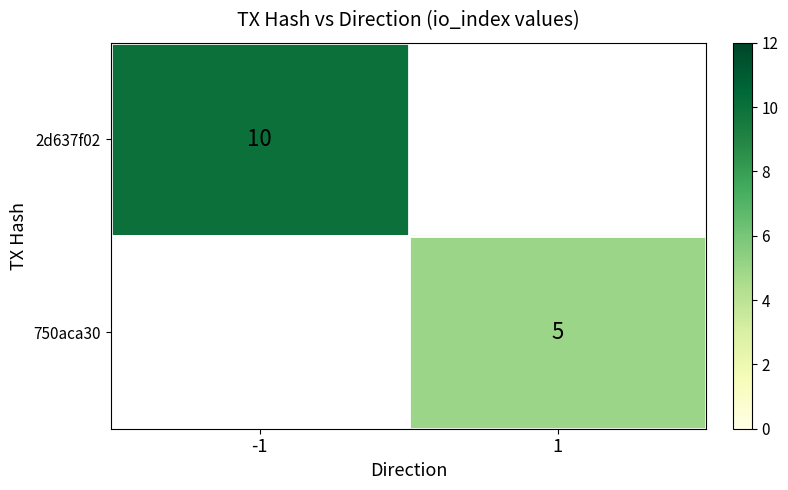

What is the minimum value shown in the chart?

5.0